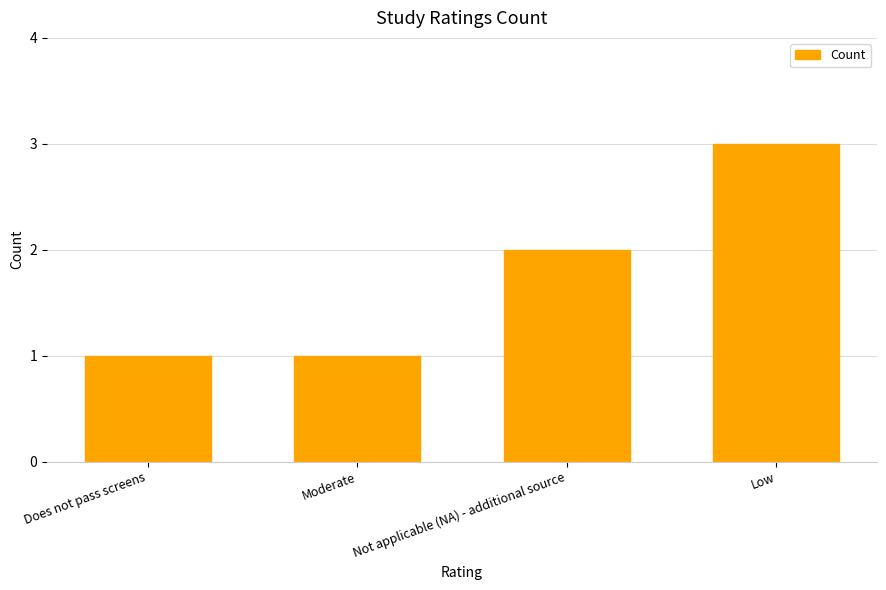

The value at Not applicable (NA) - additional source is 2. True or false?

True